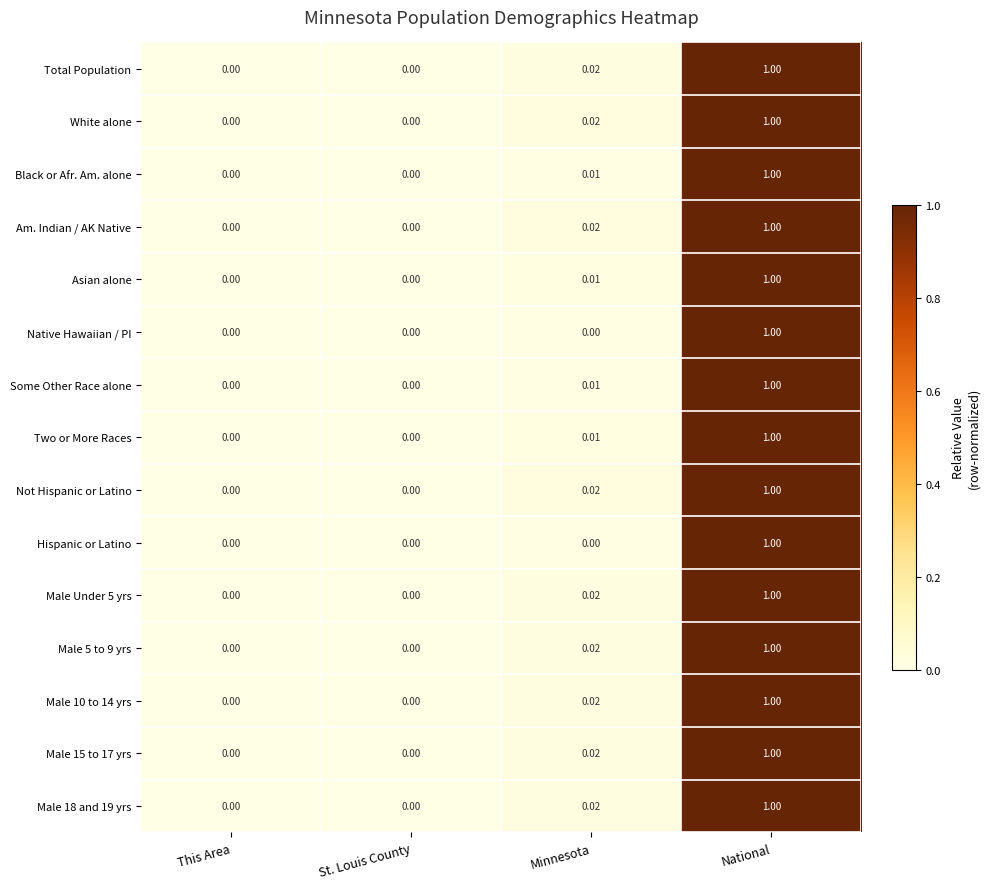

Which category has the highest value in the Male 5 to 9 yrs series?

National